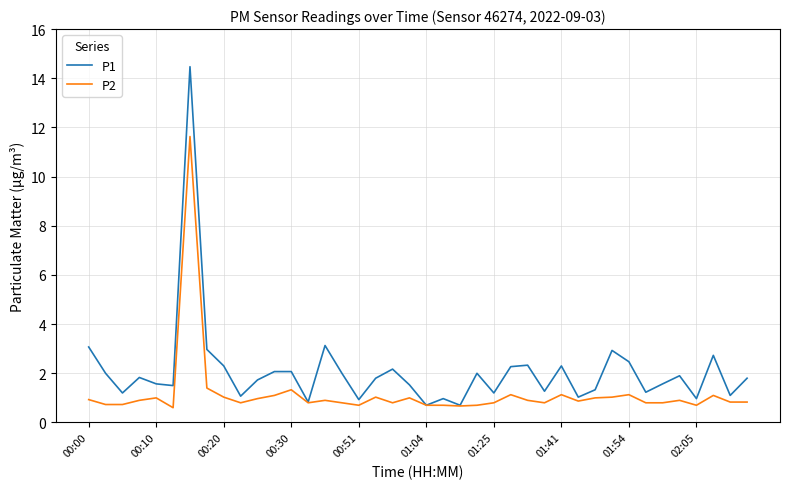

Which series has the widest spread of values?

P1